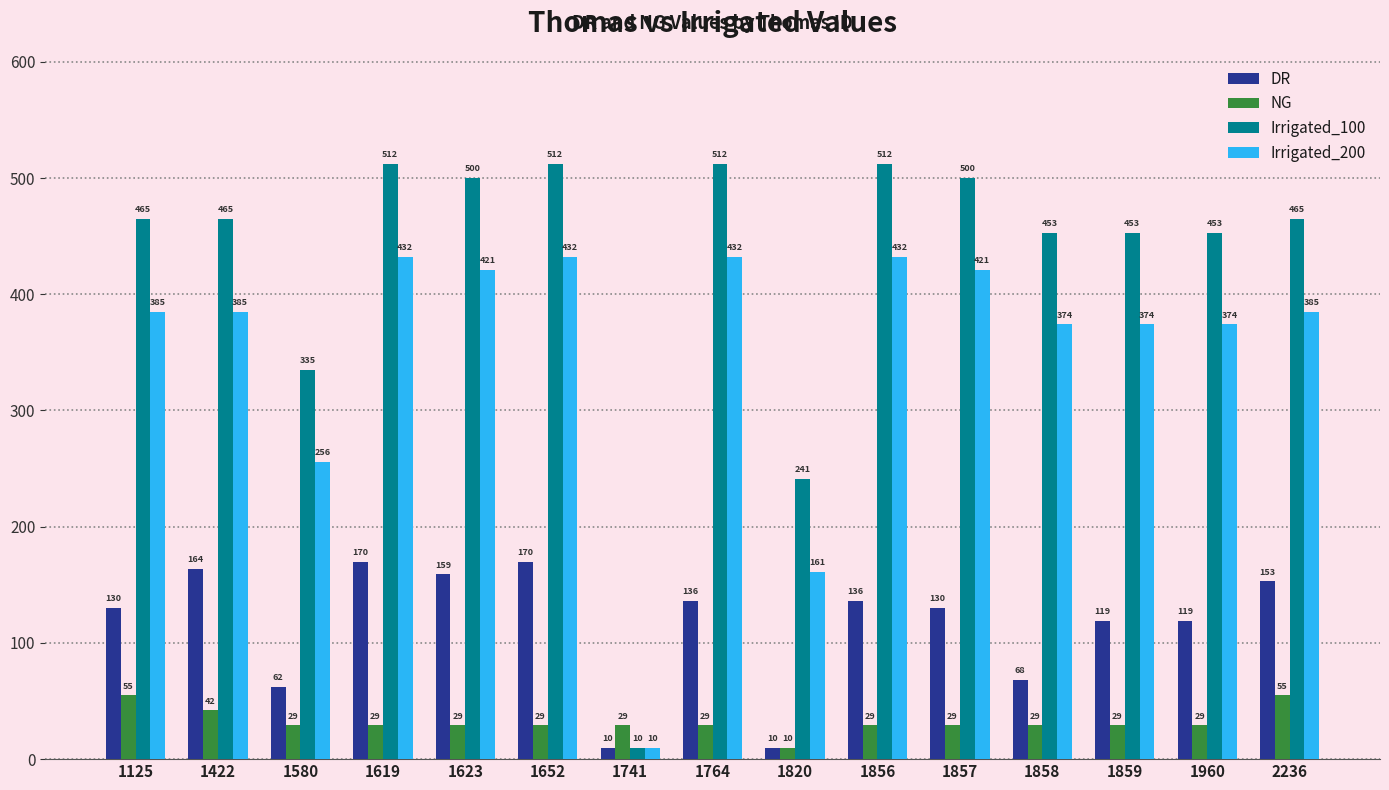

Which series changed the most between 1580 and 1764?

Irrigated_100